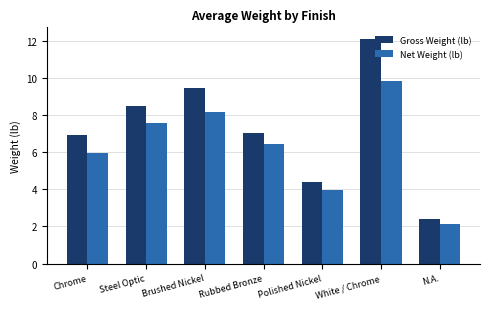

At which category is the sum across all series the highest?

White / Chrome